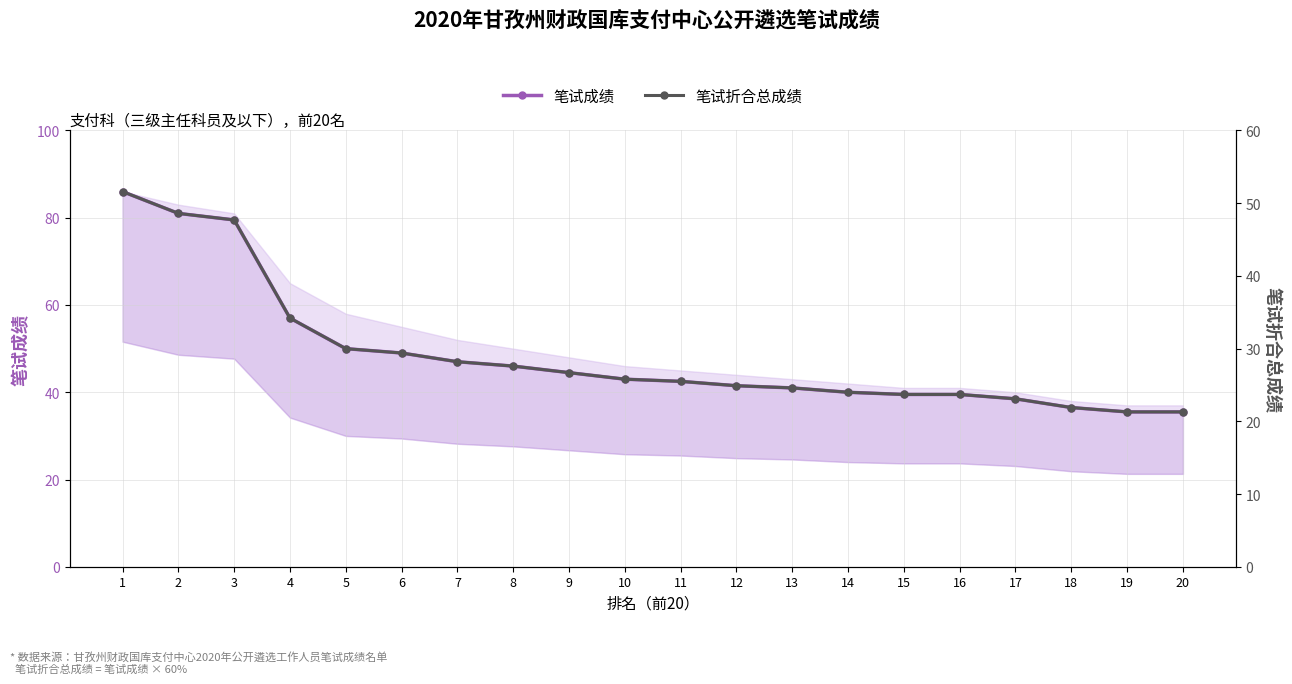

List the series in order of their peak value, lowest first.

笔试折合总成绩, 笔试成绩